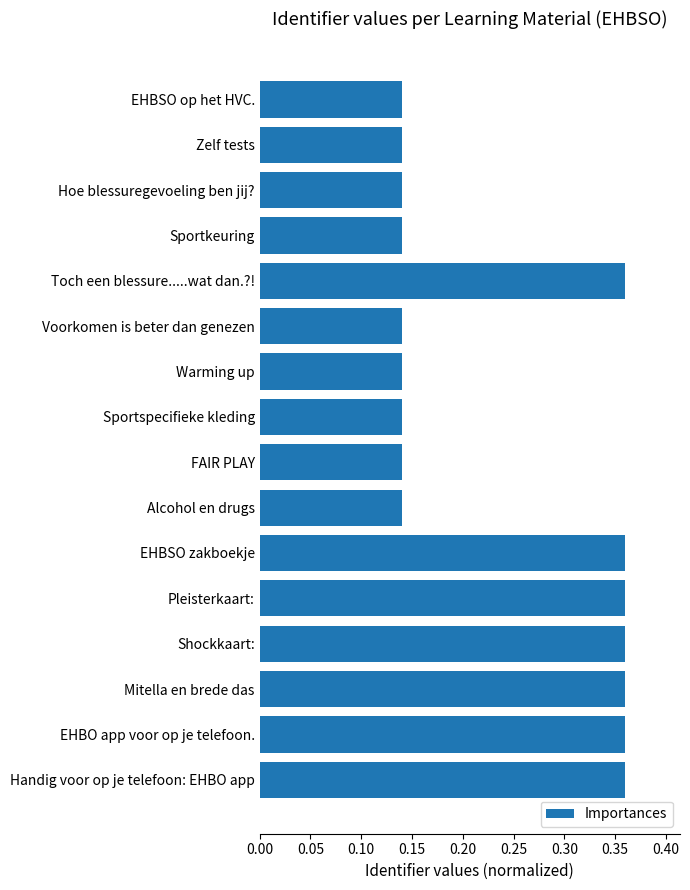

What is the sum of all values?

3.8